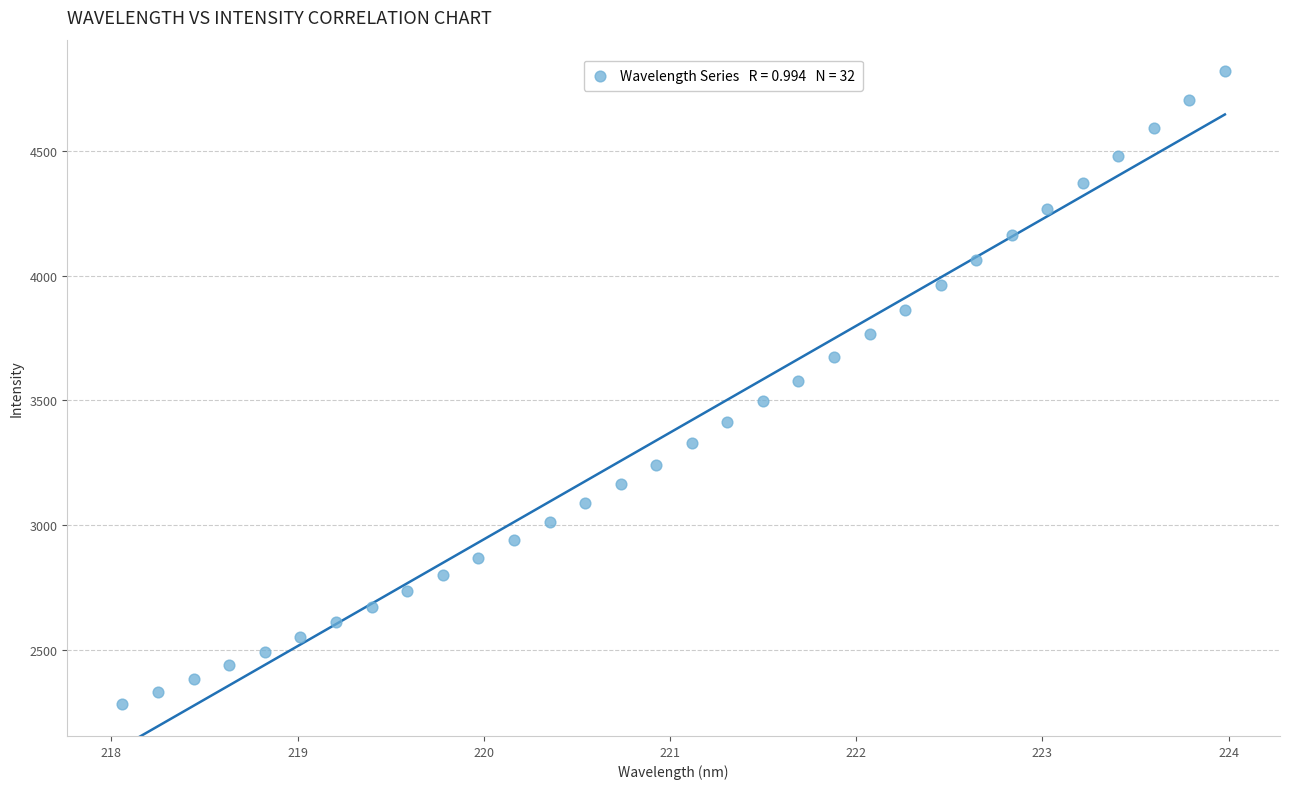

What is the range of X values (max minus min)?

5.9